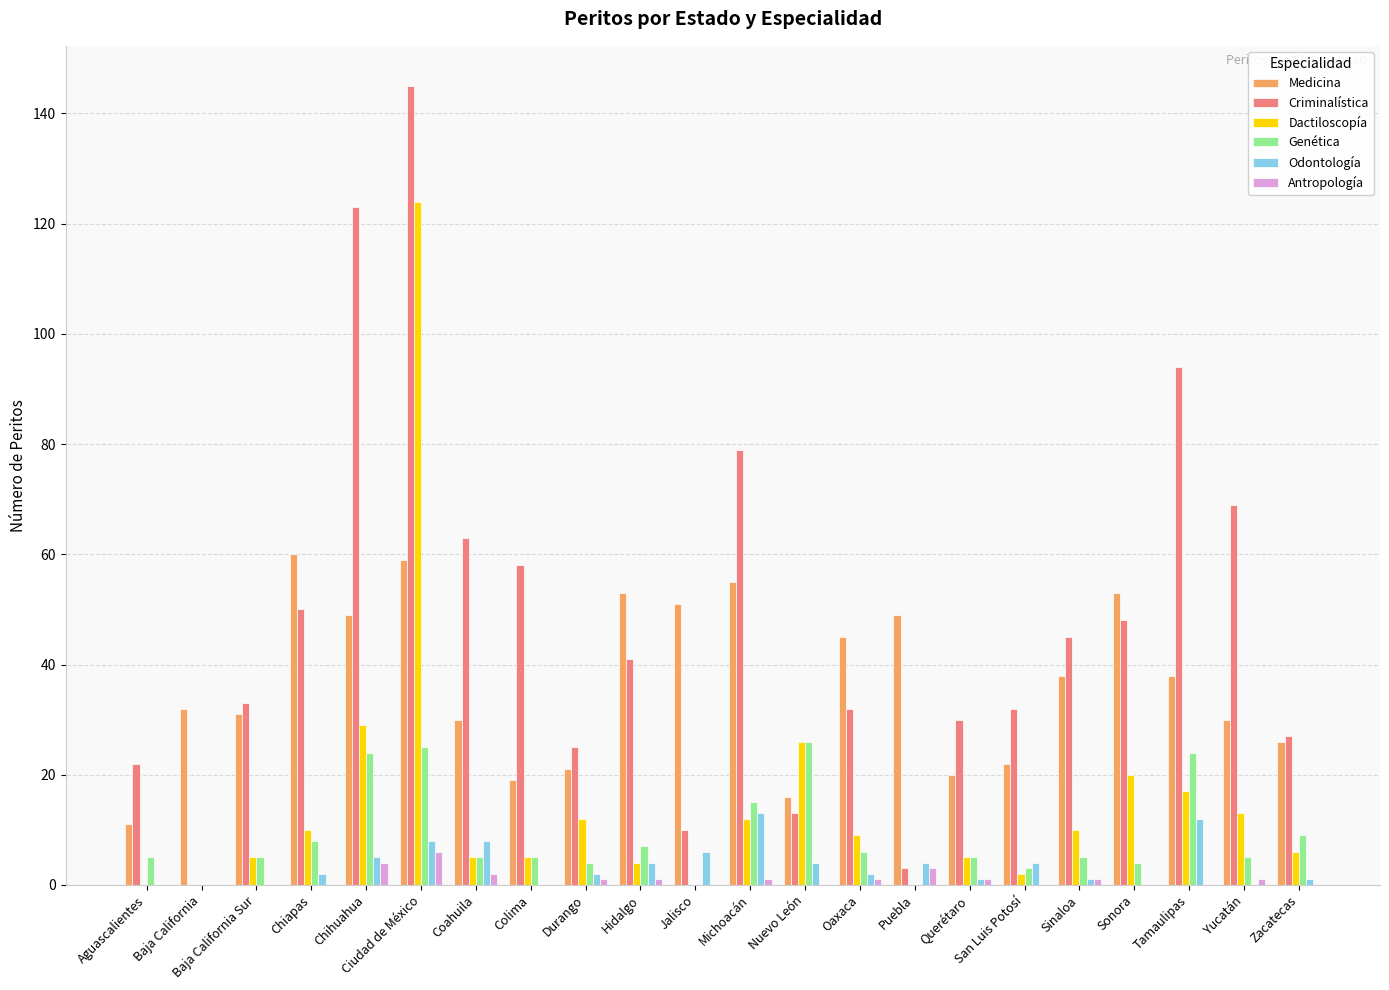

Between Baja California Sur and Michoacán, which series saw the biggest shift?

Criminalística